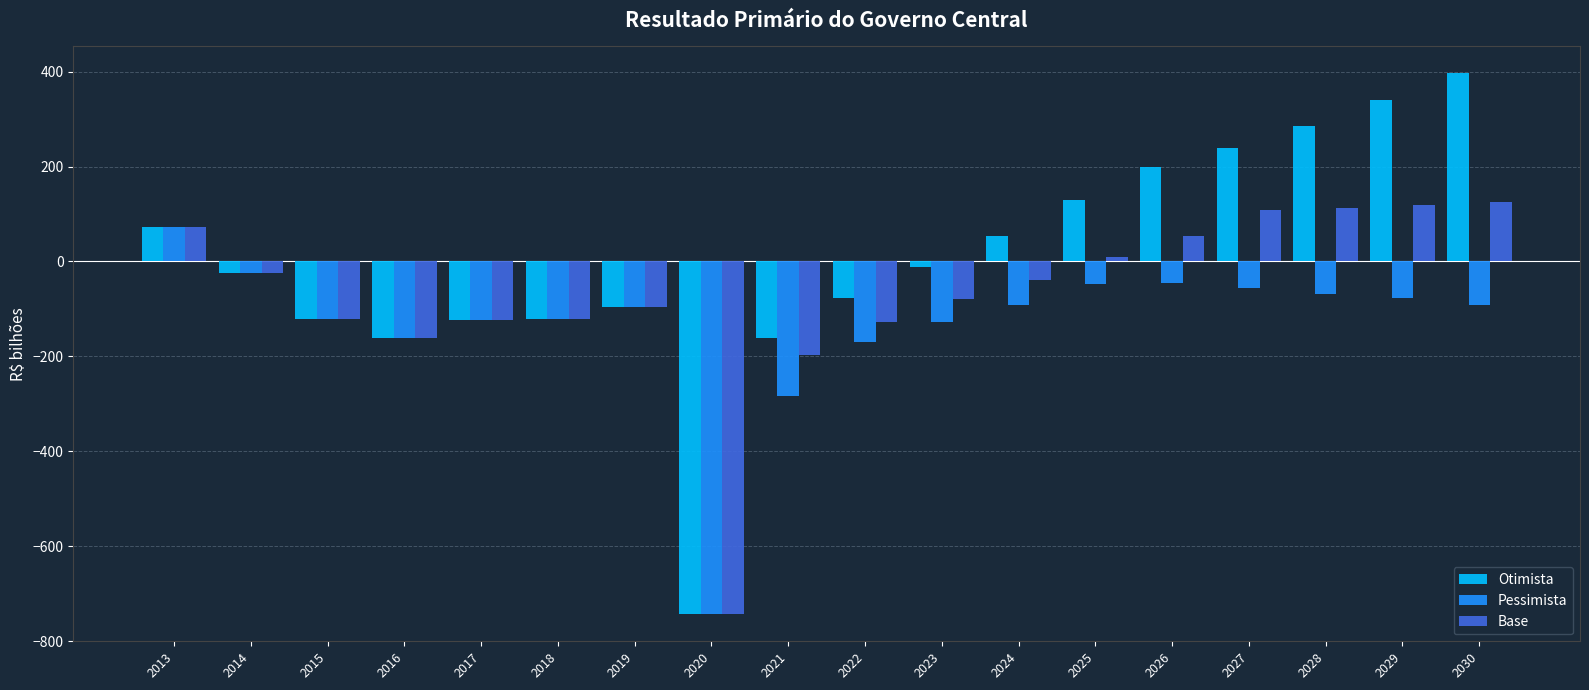

How many categories are shown in the chart?

18